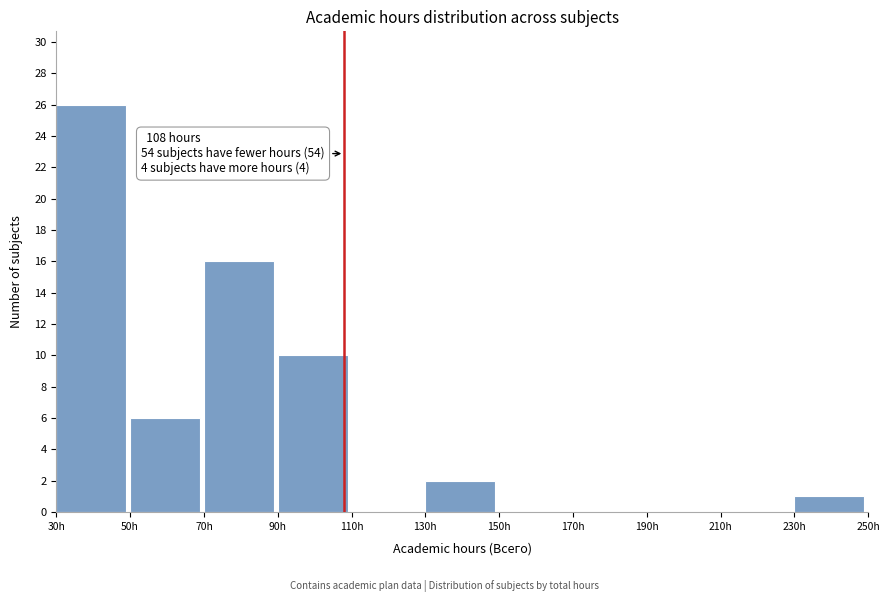

Which range on the x-axis has the tallest bar?

30 to 50